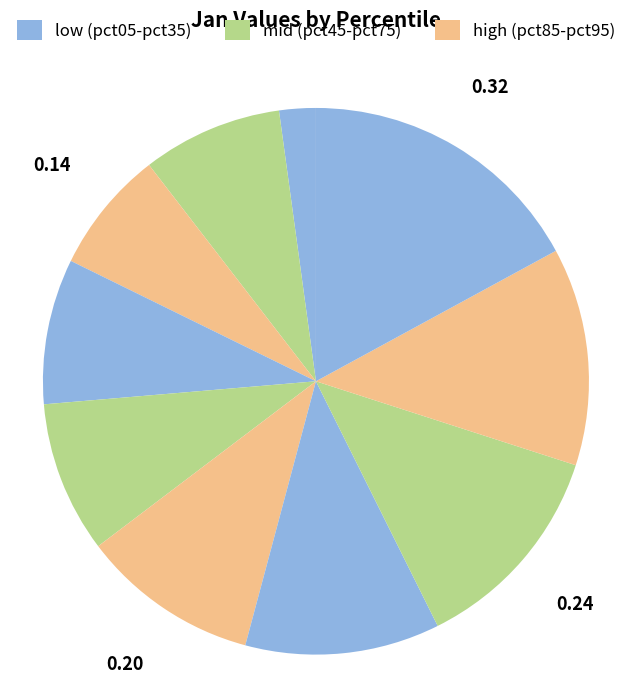

How many segments does this pie chart have?

10